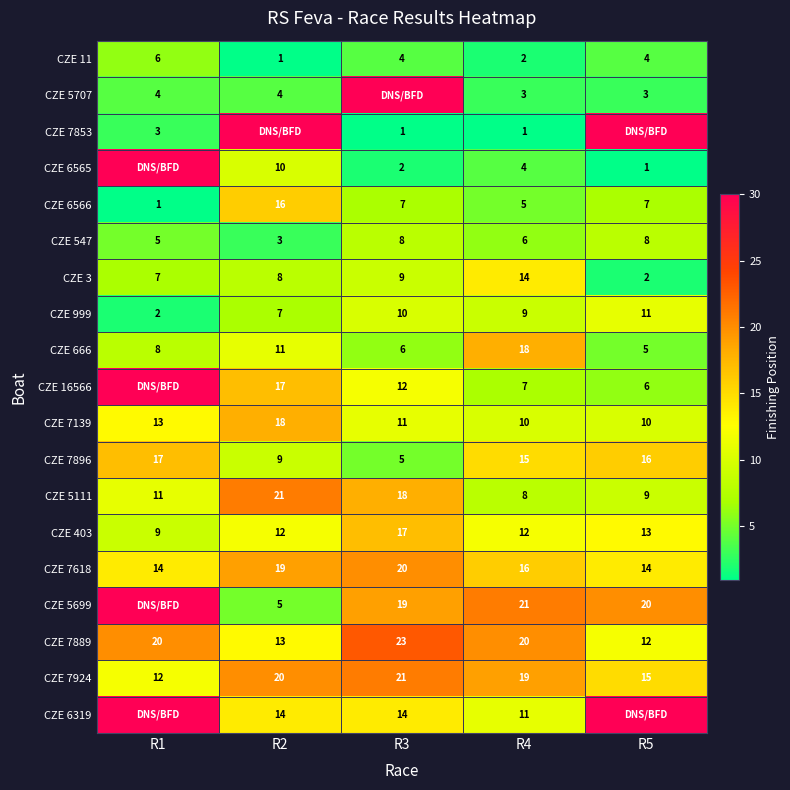

How many CZE 547 values are between 5 and 8?

4